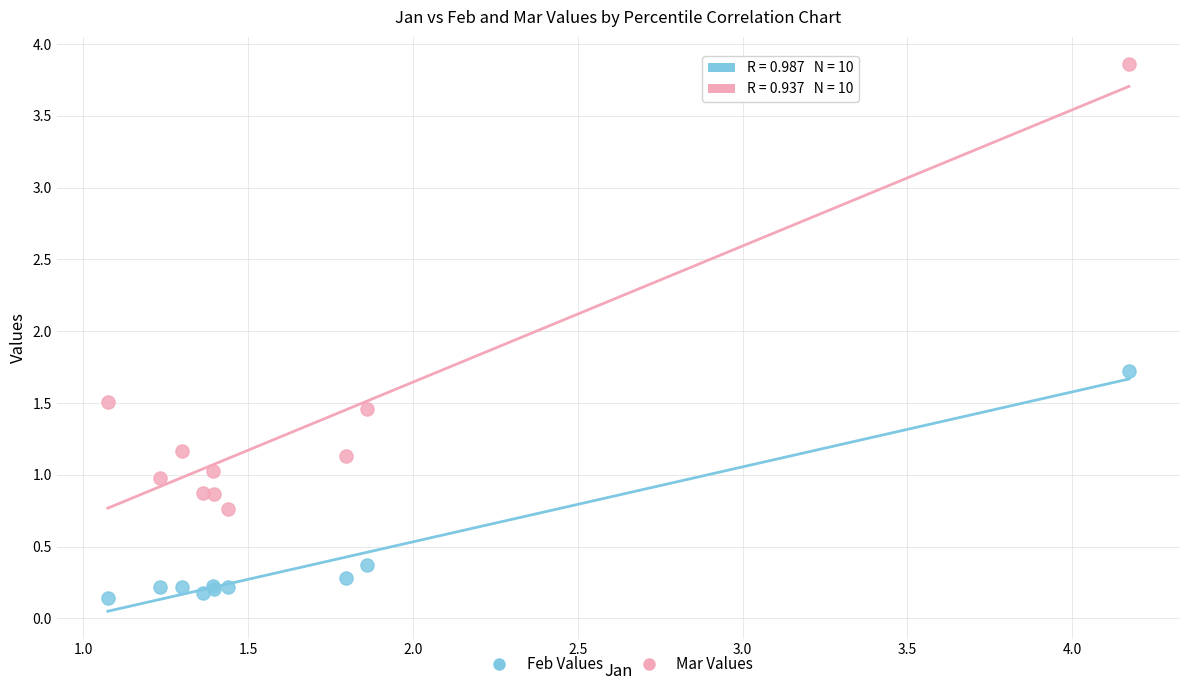

What is the X range (max minus min) for the scatter plot?

3.1